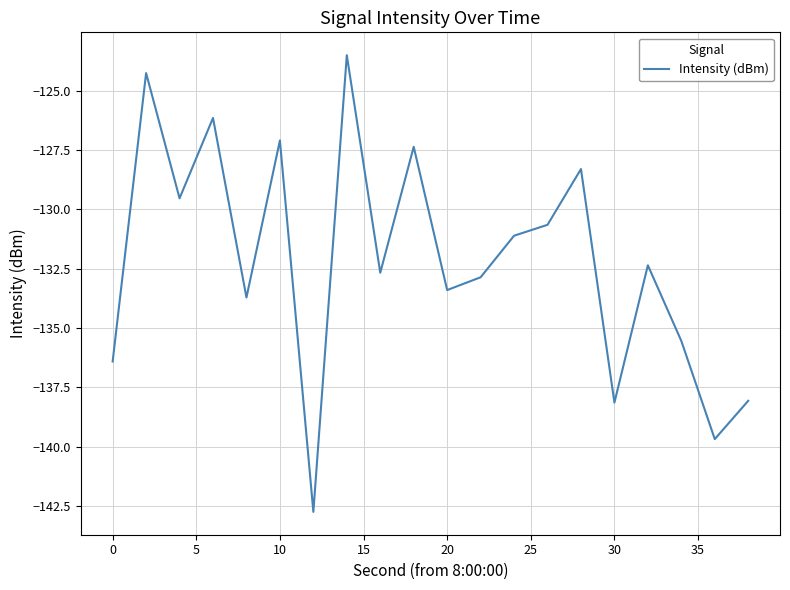

What is the greatest value displayed?

-123.5